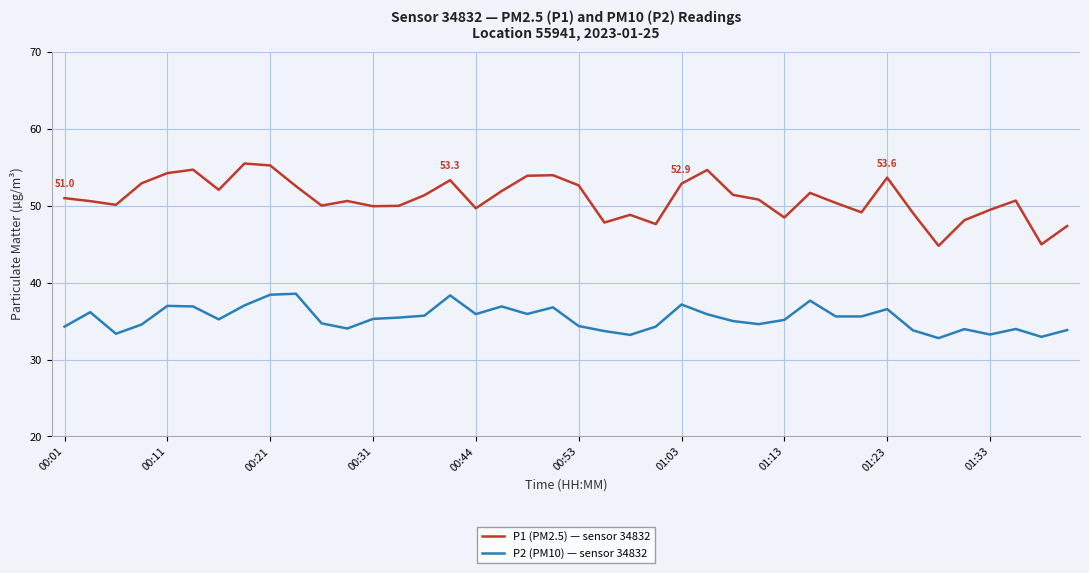

What are all the series names shown in the legend?

P1 (PM2.5) — sensor 34832, P2 (PM10) — sensor 34832